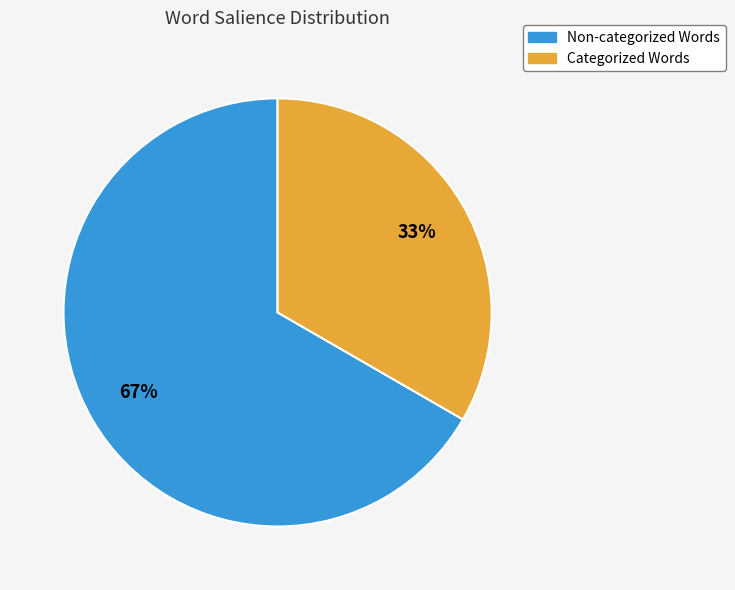

To the nearest percent, what is the average slice percentage?

50%